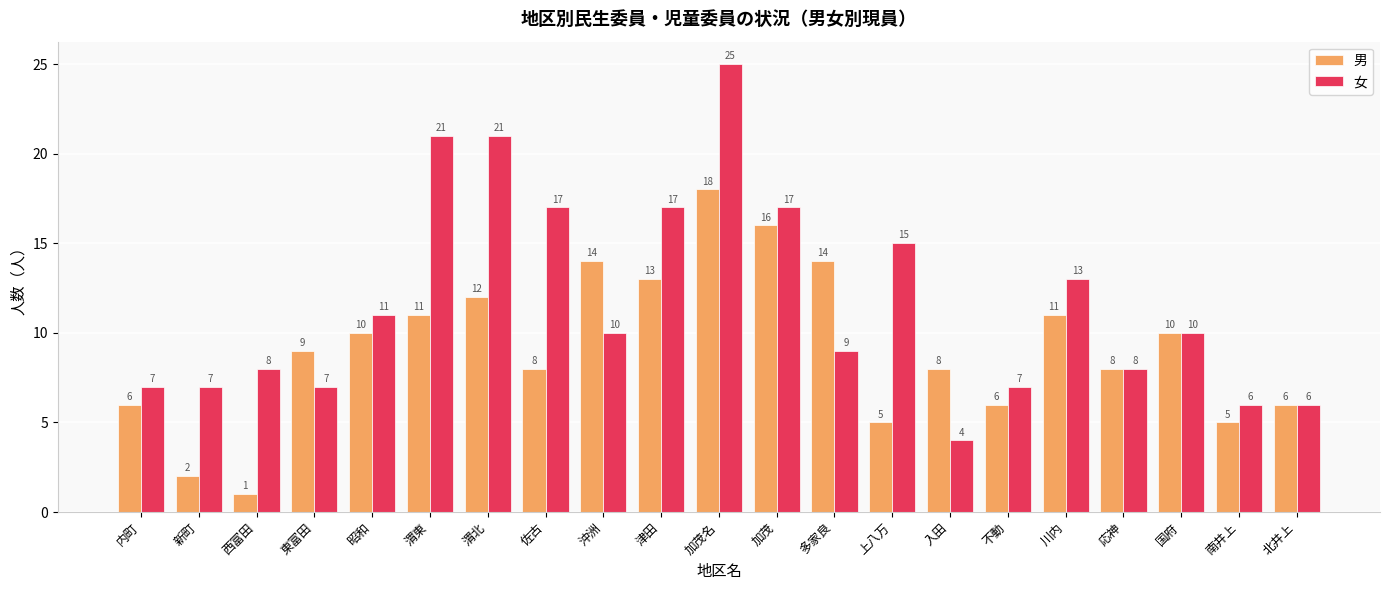

What is the greatest value displayed?

25